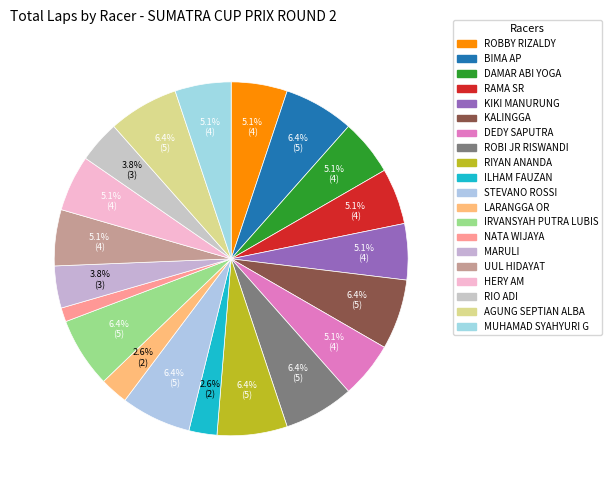

Rank the categories by value from lowest to highest.

NATA WIJAYA, ILHAM FAUZAN, LARANGGA OR, MARULI, RIO ADI, ROBBY RIZALDY, DAMAR ABI YOGA, RAMA SR, KIKI MANURUNG, DEDY SAPUTRA, UUL HIDAYAT, HERY AM, MUHAMAD SYAHYURI G, BIMA AP, KALINGGA, ROBI JR RISWANDI, RIYAN ANANDA, STEVANO ROSSI, IRVANSYAH PUTRA LUBIS, AGUNG SEPTIAN ALBA